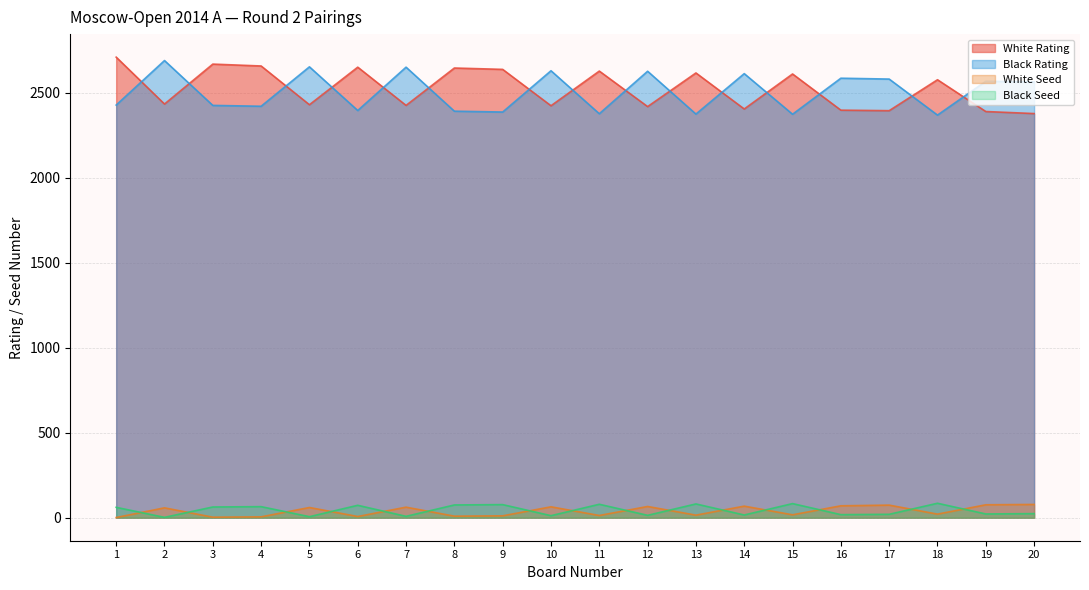

Does the chart have visible grid lines?

Yes